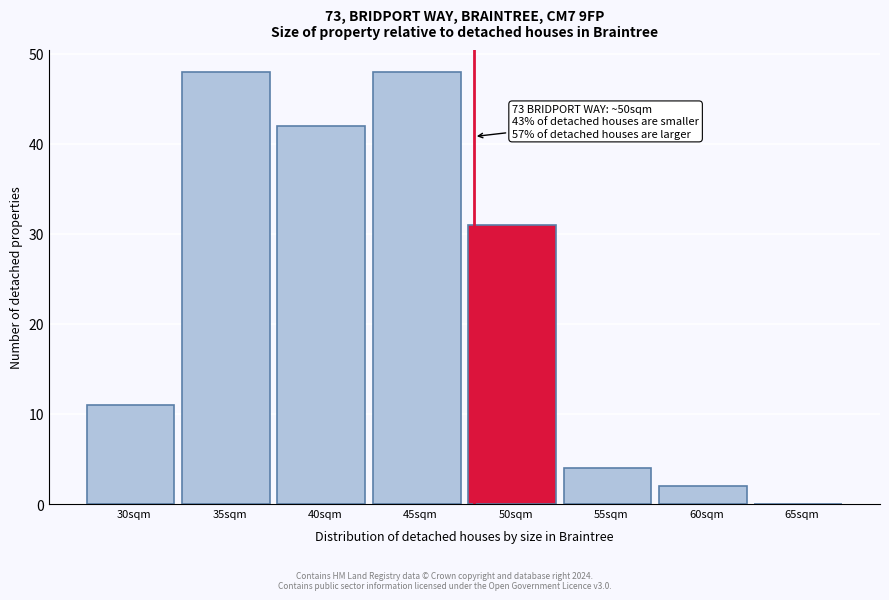

Reading left to right, list all the values displayed in this chart.

30sqm=11	35sqm=48	40sqm=42	45sqm=48	50sqm=31	55sqm=4	60sqm=2	65sqm=0